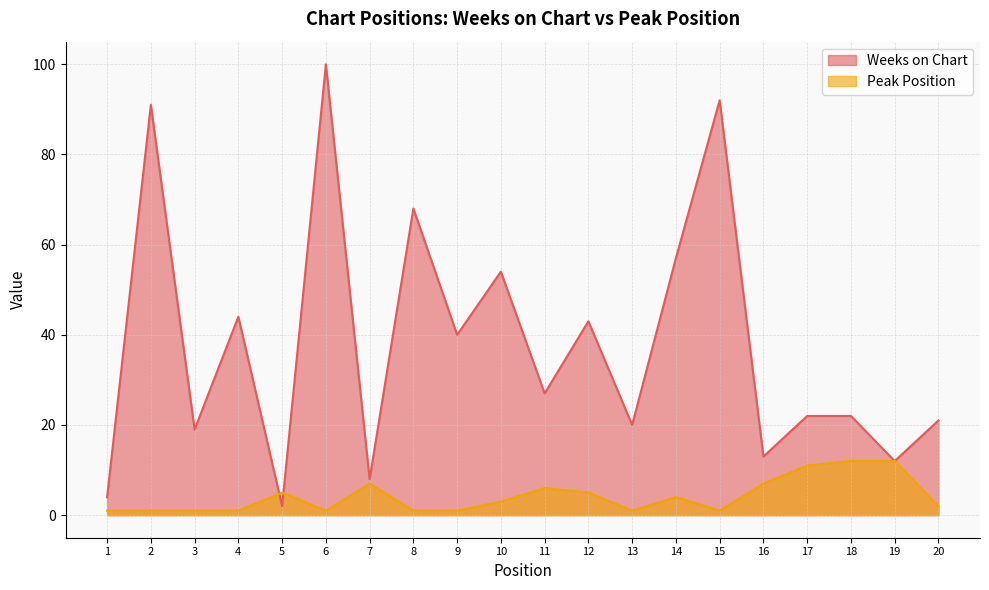

What is the total value across all series at 18?

34